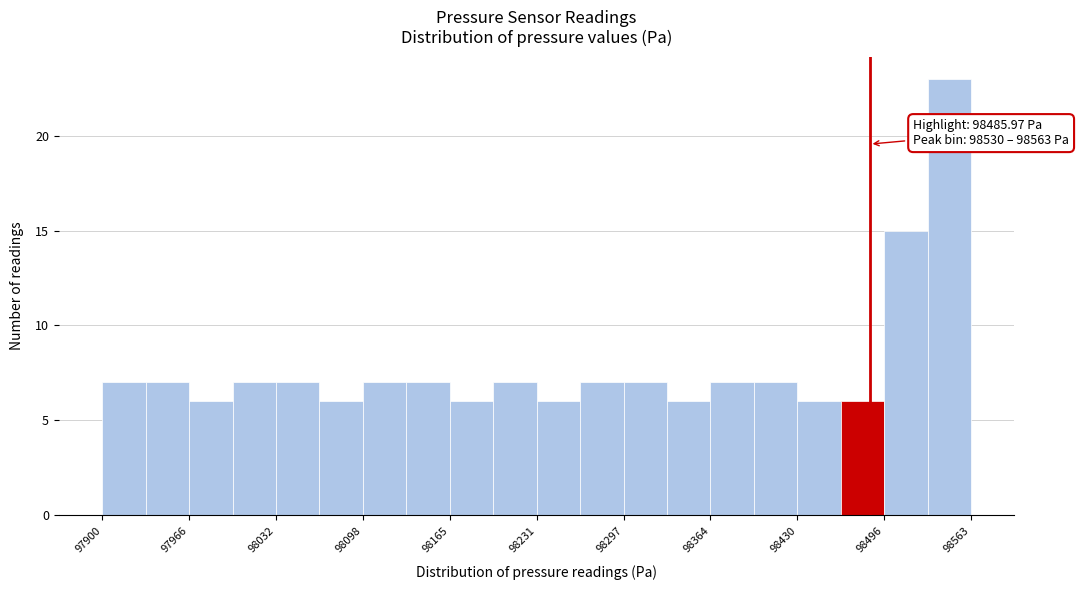

Read against the x-axis, roughly where is the centre of the tallest bar?

98550